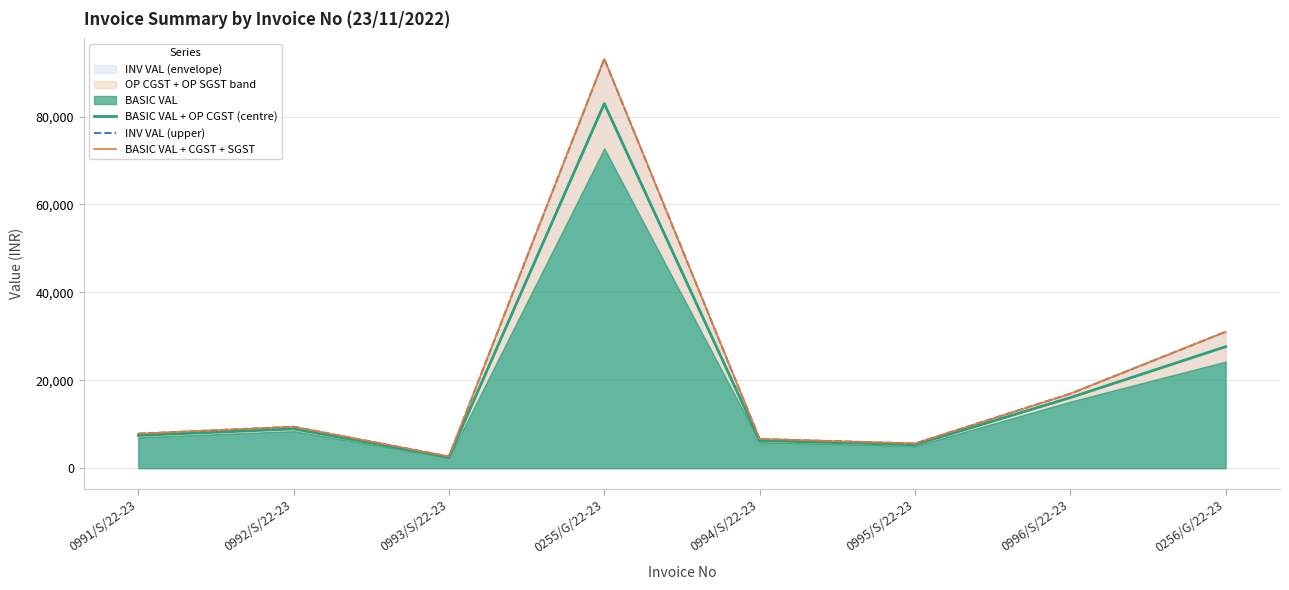

At which label does BASIC VAL + OP CGST (centre) reach its minimum?

0993/S/22-23